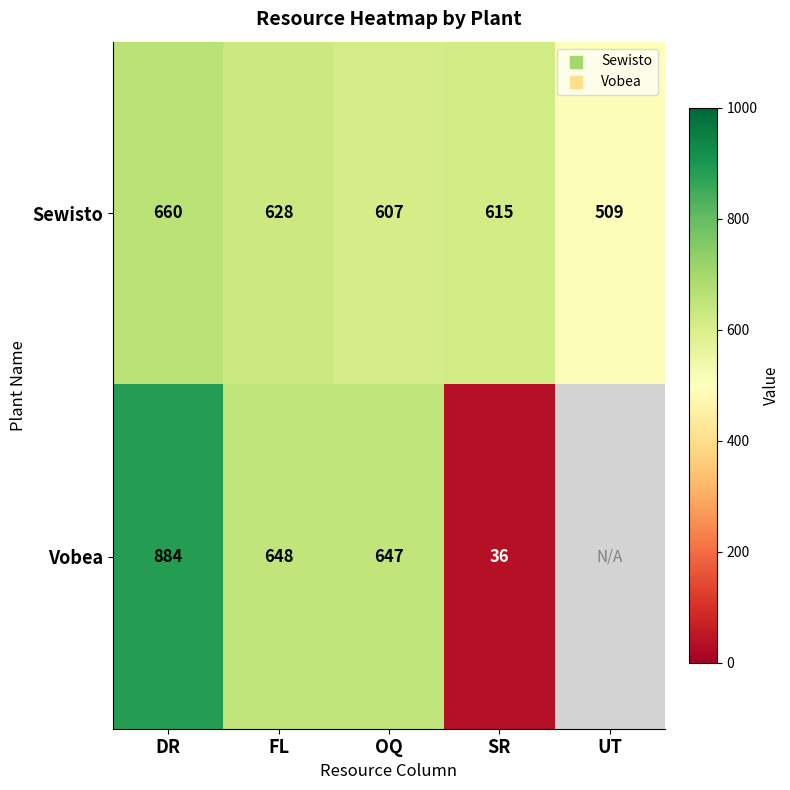

How many data points in Sewisto are less than 615?

2